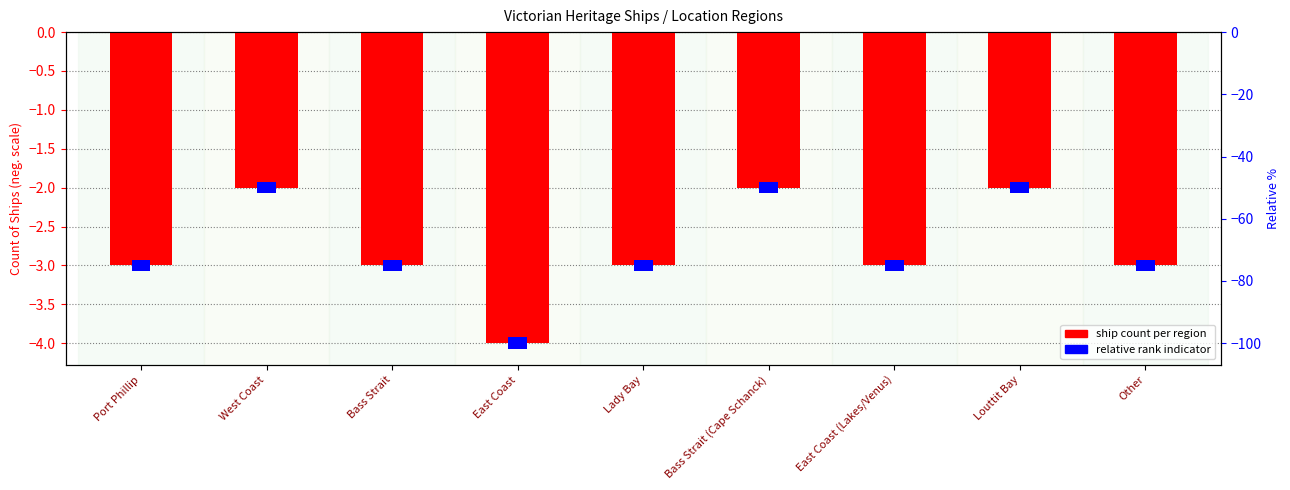

What is the difference between the values at Bass Strait (Cape Schanck) and Bass Strait?

1